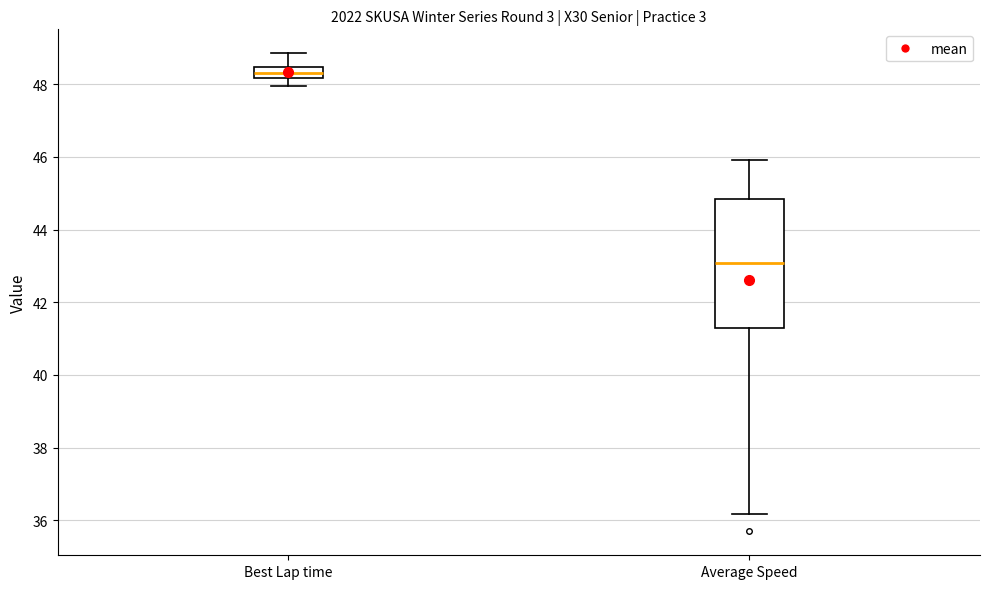

Which box has the highest median line?

Best Lap time